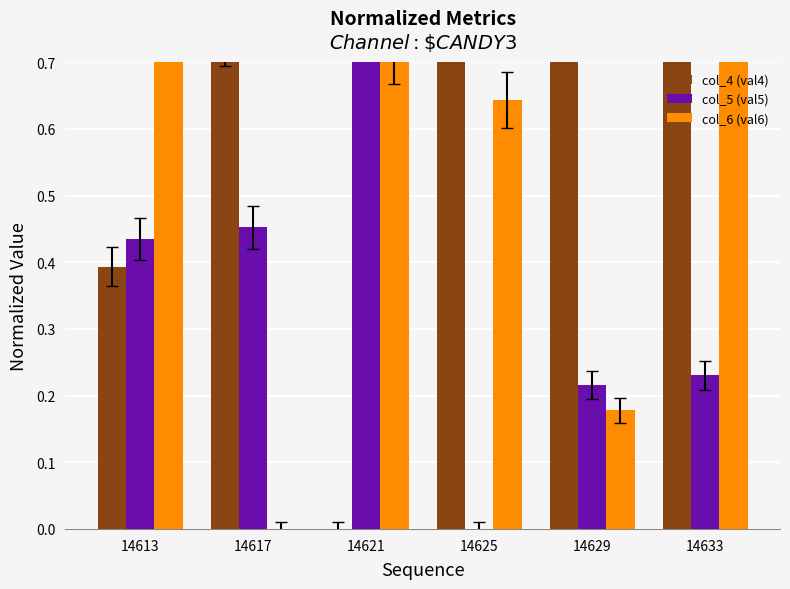

Rank the series at 14621 from lowest to highest value.

col_4 (val4), col_6 (val6), col_5 (val5)